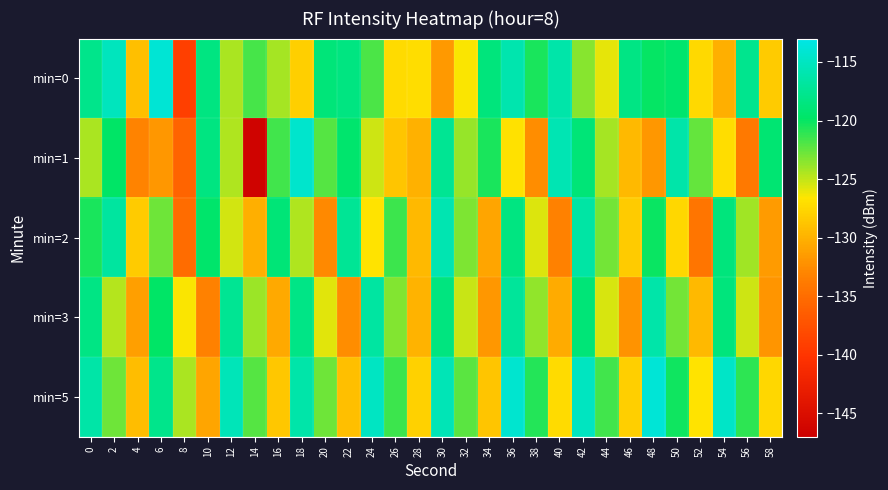

Count the number of data series in this chart.

5